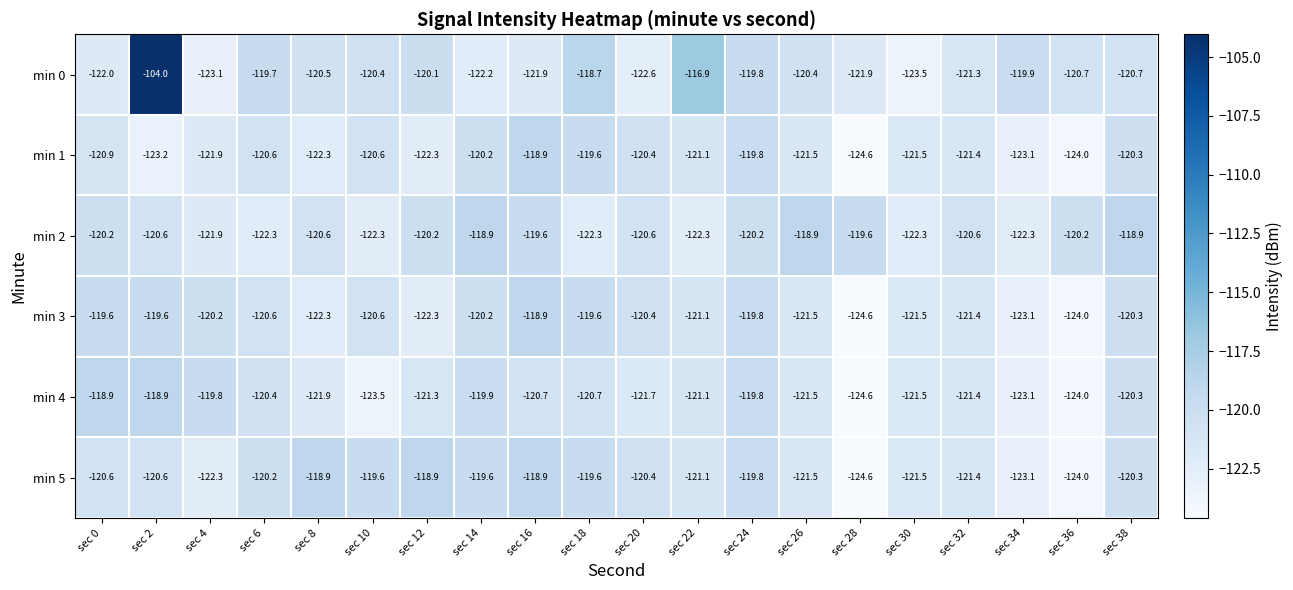

What is the sum of the min 3 values at sec 28 and sec 22?

-245.7